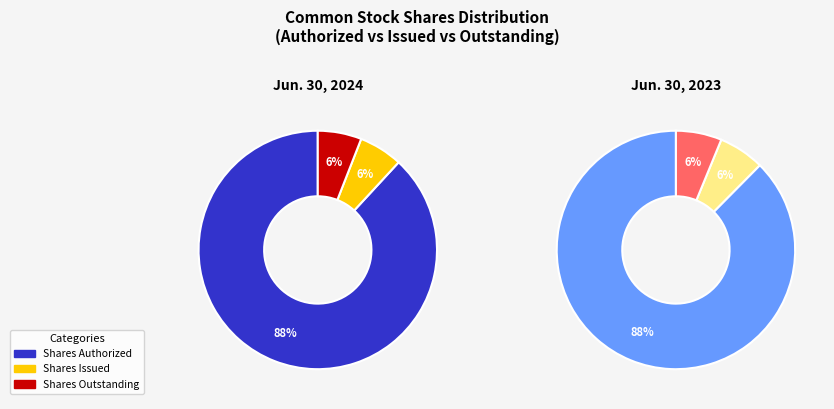

What percentage is the Shares Outstanding slice, to the nearest percent?

6%